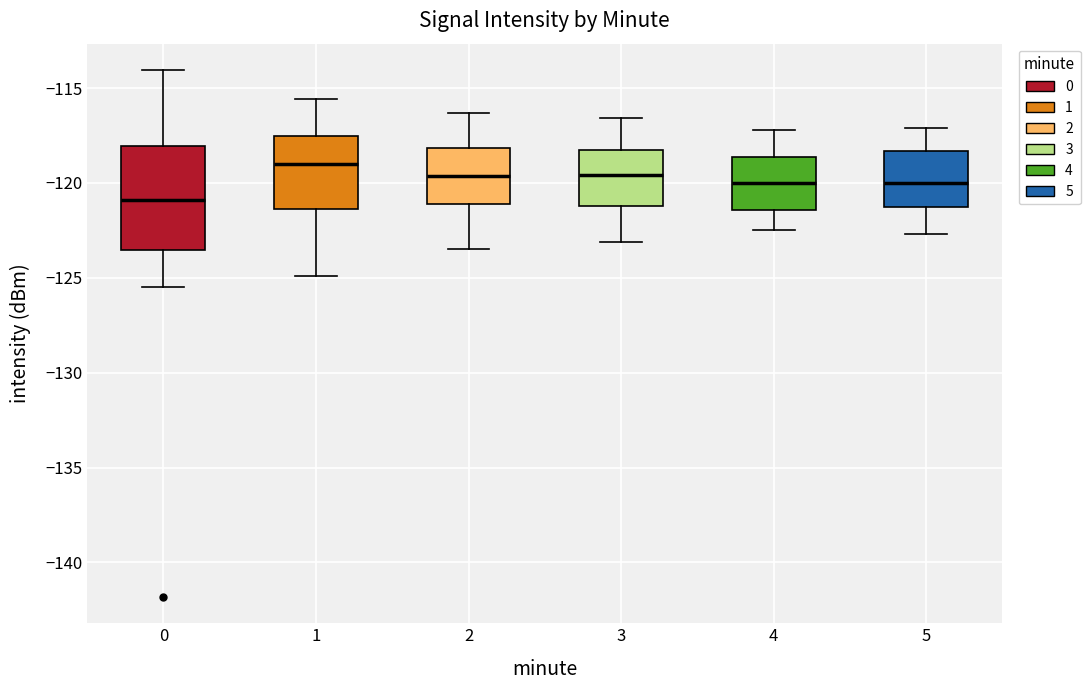

Comparing the boxes themselves (not the whiskers), which one is the tallest?

0